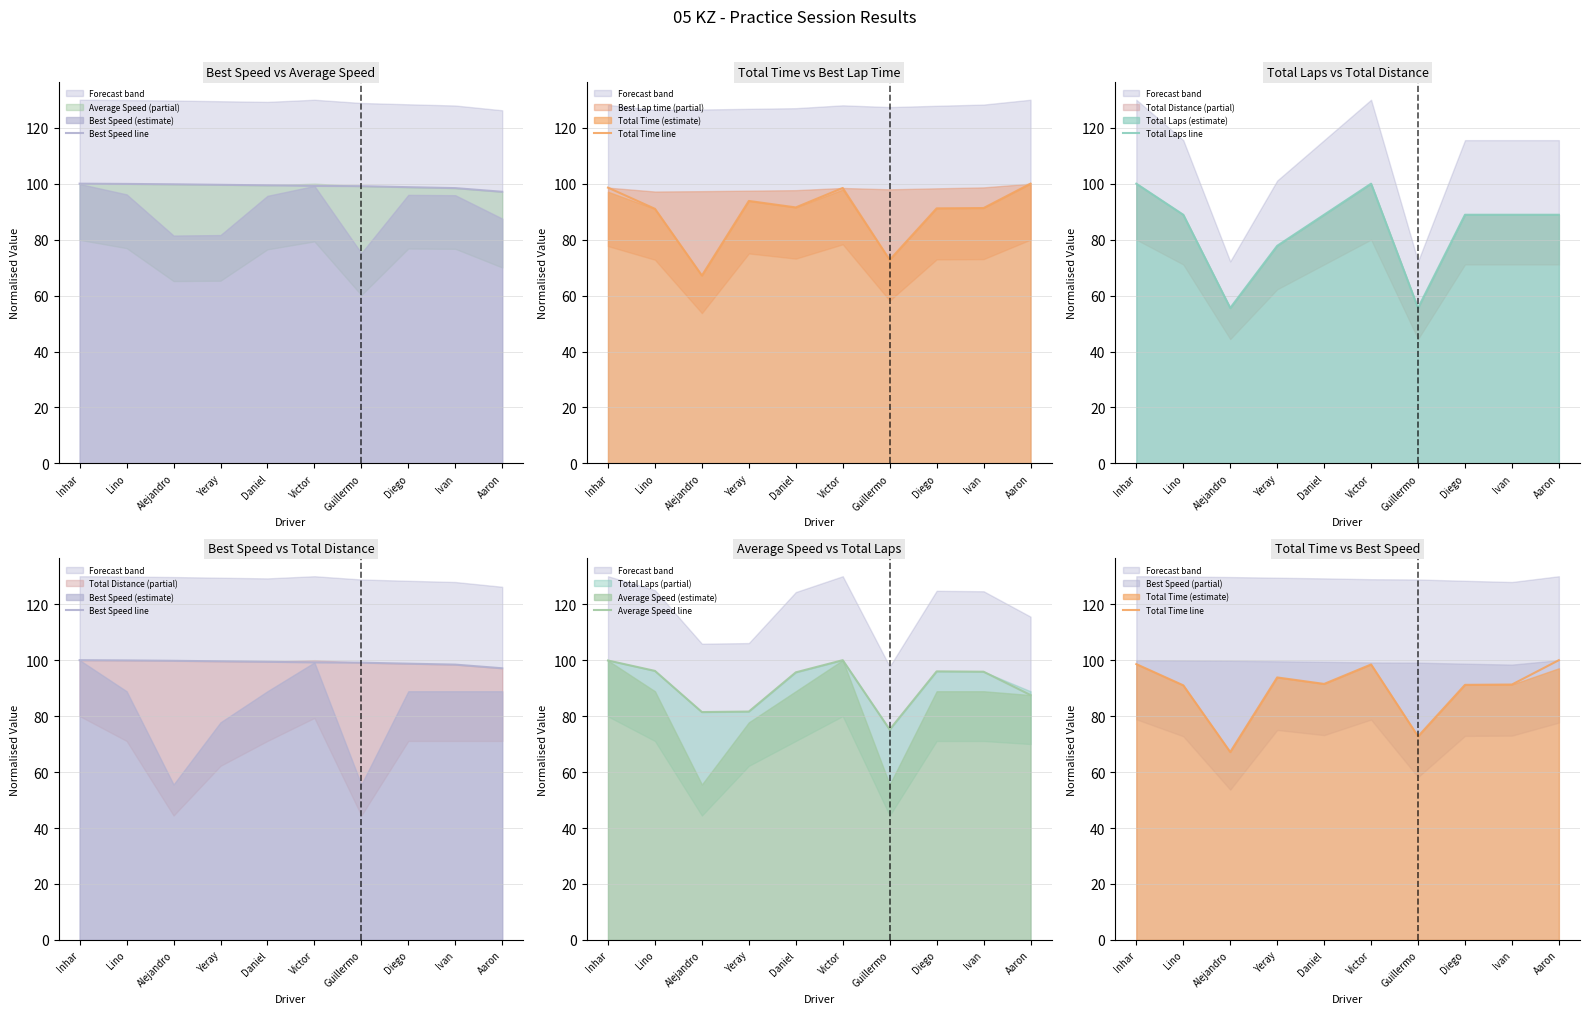

Is the value of Average Speed line at Victor greater than the value of Best Speed line at Inhar?

No